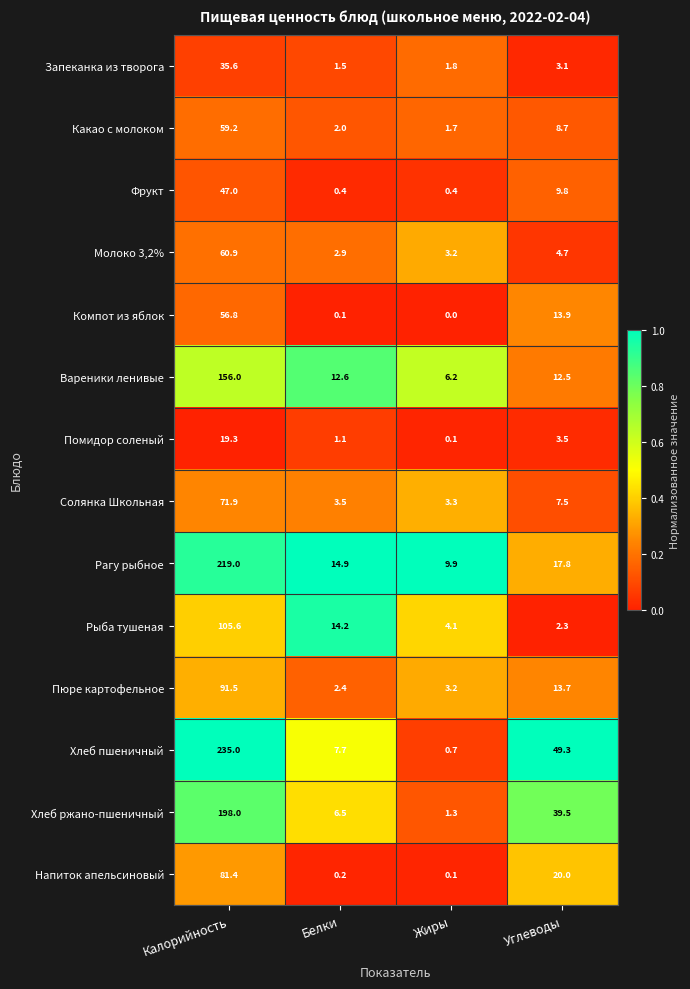

What is the total value across all series at Калорийность?

1437.2